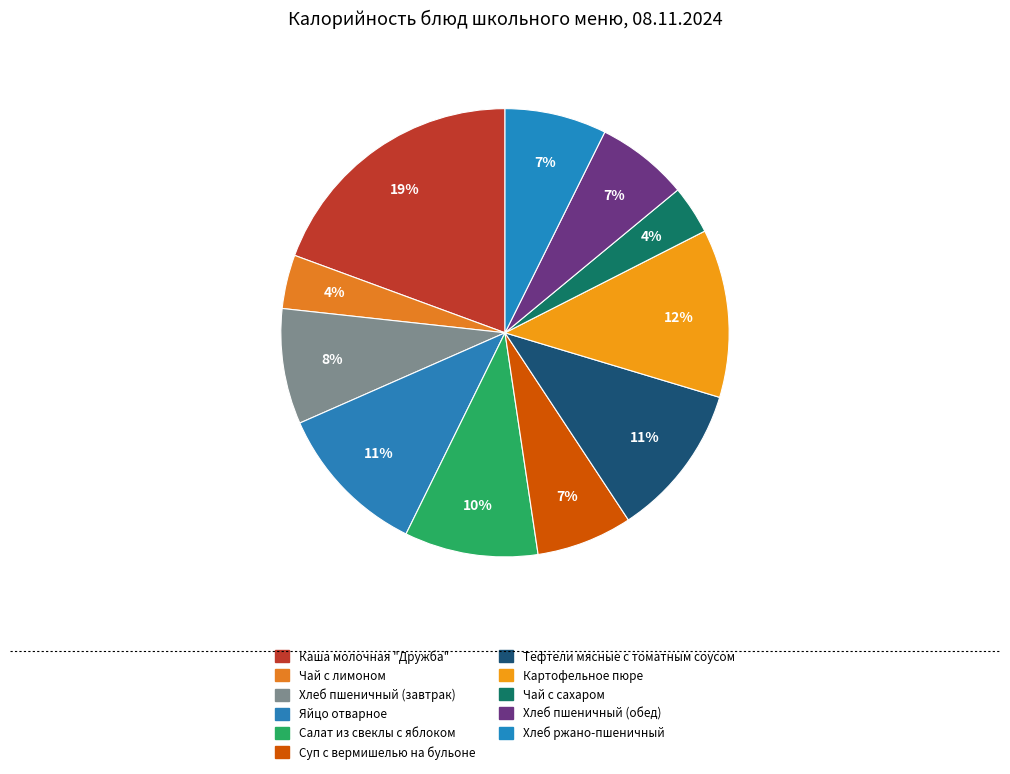

To the nearest percent, what percentage of the pie is Суп с вермишелью на бульоне?

7%